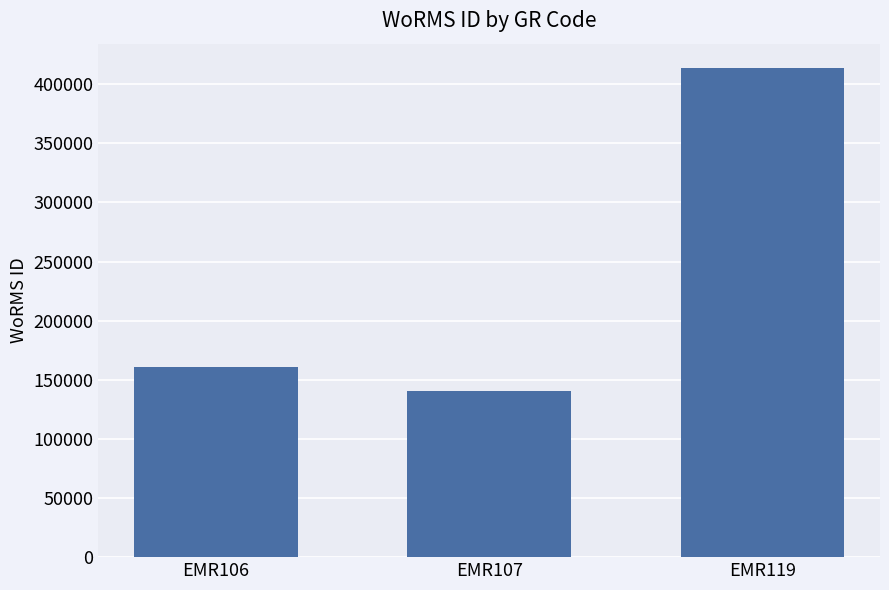

What is the sum of the values at EMR106 and EMR119?

574180